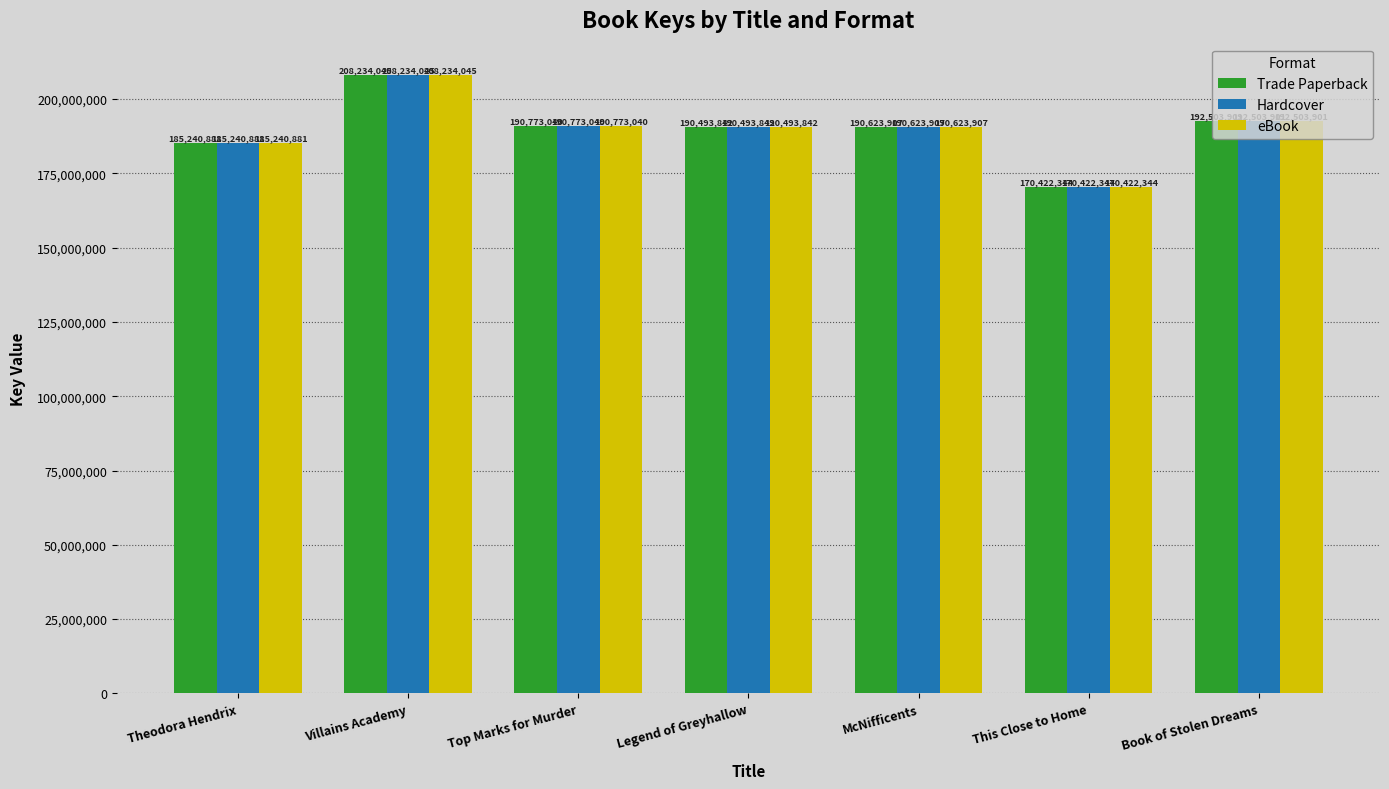

Is the value of Hardcover at This Close to Home greater than the value of eBook at Theodora Hendrix?

No